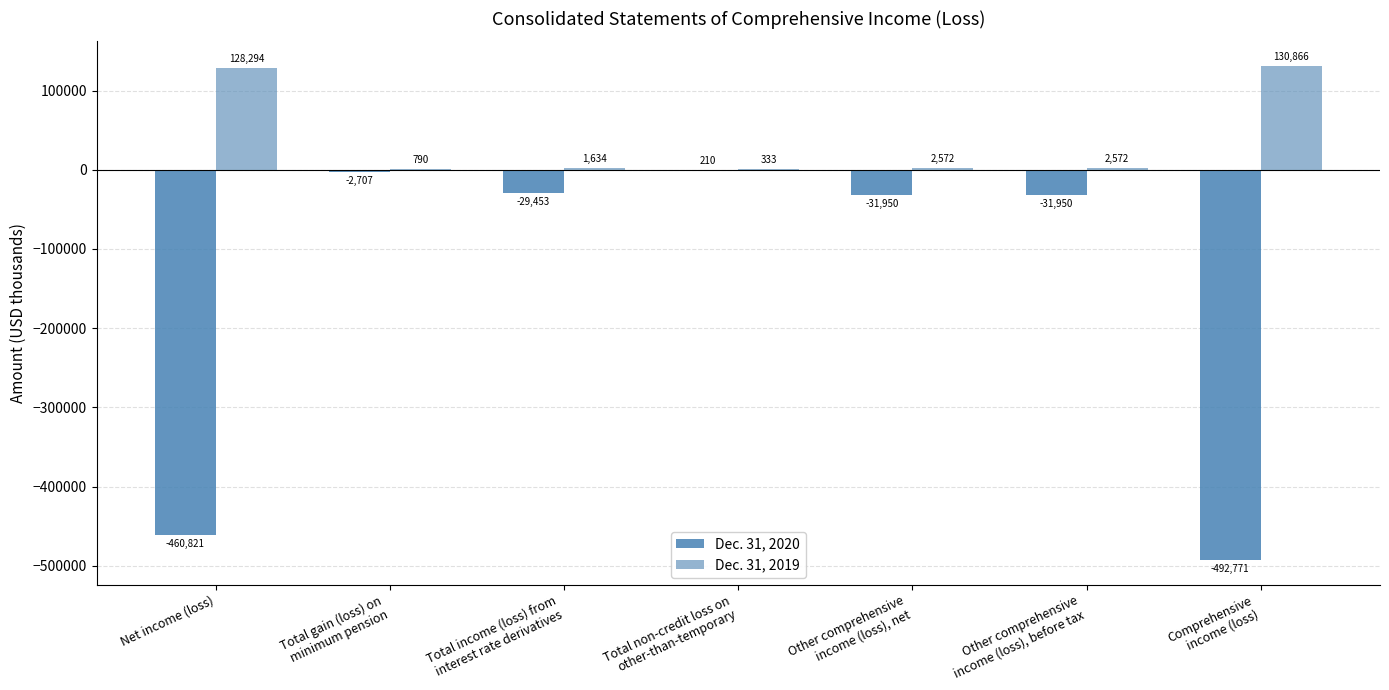

True or false: Dec. 31, 2020 has a value of -692459 at Comprehensive
income (loss).

False